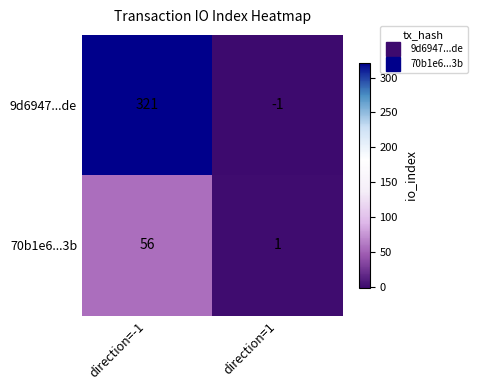

What is the difference between the 70b1e6...3b values at direction=-1 and direction=1?

55